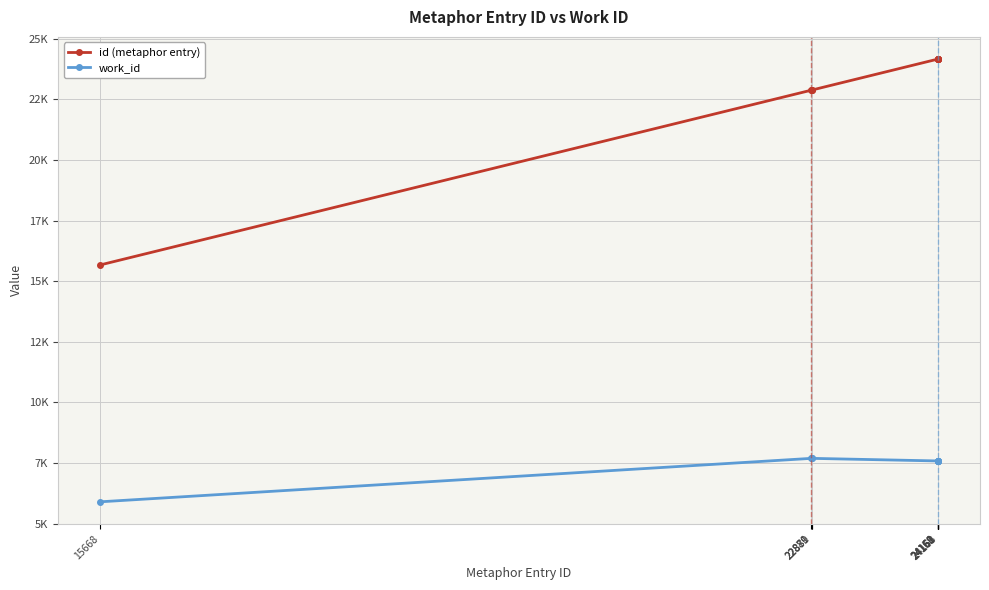

Reading left to right, extract all data points from this chart.

id (metaphor entry): 15668=15668	22879=22879	22880=22880	22881=22881	24158=24158	24159=24159	24160=24160	24161=24161	24162=24162	24163=24163
work_id: 15668=5901	22879=7694	22880=7694	22881=7694	24158=7587	24159=7587	24160=7587	24161=7587	24162=7587	24163=7587